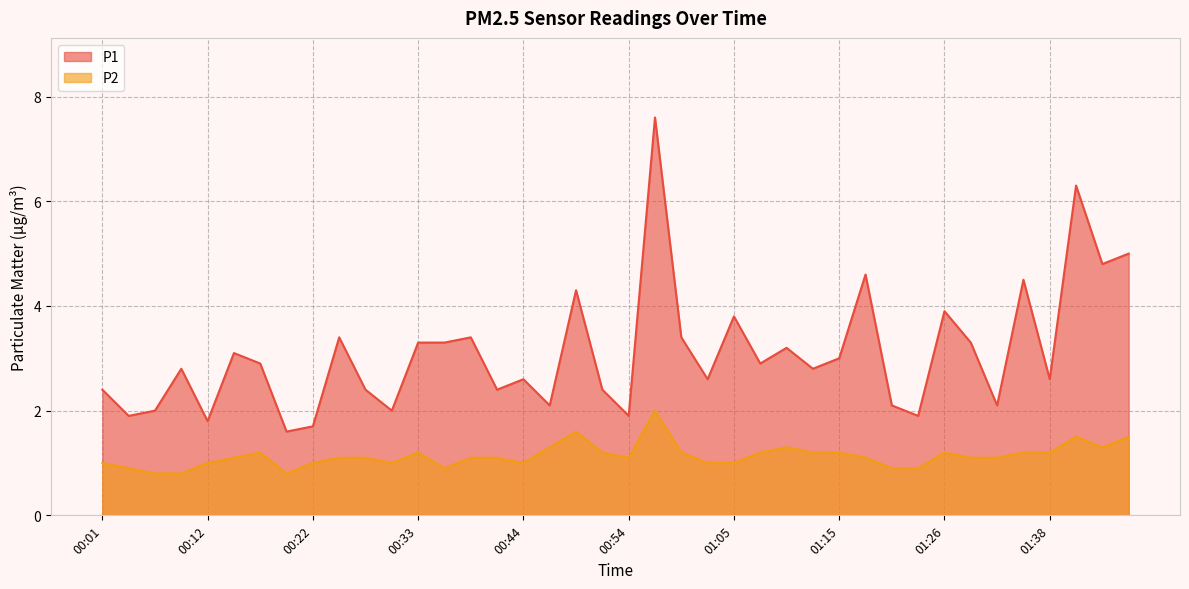

Reading left to right, transcribe all the data shown in this chart.

P1: 00:01=2.4	00:04=1.9	00:07=2.0	00:09=2.8	00:12=1.8	00:15=3.1	00:17=2.9	00:20=1.6	00:22=1.7	00:25=3.4	00:28=2.4	00:30=2.0	00:33=3.3	00:35=3.3	00:38=3.4	00:41=2.4	00:44=2.6	00:46=2.1	00:49=4.3	00:52=2.4	00:54=1.9	00:57=7.6	01:00=3.4	01:02=2.6	01:05=3.8	01:07=2.9	01:10=3.2	01:12=2.8	01:15=3.0	01:17=4.6	01:20=2.1	01:23=1.9	01:26=3.9	01:28=3.3	01:33=2.1	01:36=4.5	01:38=2.6	01:41=6.3	01:44=4.8	01:46=5.0
P2: 00:01=1.0	00:04=0.9	00:07=0.8	00:09=0.8	00:12=1.0	00:15=1.1	00:17=1.2	00:20=0.8	00:22=1.0	00:25=1.1	00:28=1.1	00:30=1.0	00:33=1.2	00:35=0.9	00:38=1.1	00:41=1.1	00:44=1.0	00:46=1.3	00:49=1.6	00:52=1.2	00:54=1.1	00:57=2.0	01:00=1.2	01:02=1.0	01:05=1.0	01:07=1.2	01:10=1.3	01:12=1.2	01:15=1.2	01:17=1.1	01:20=0.9	01:23=0.9	01:26=1.2	01:28=1.1	01:33=1.1	01:36=1.2	01:38=1.2	01:41=1.5	01:44=1.3	01:46=1.5